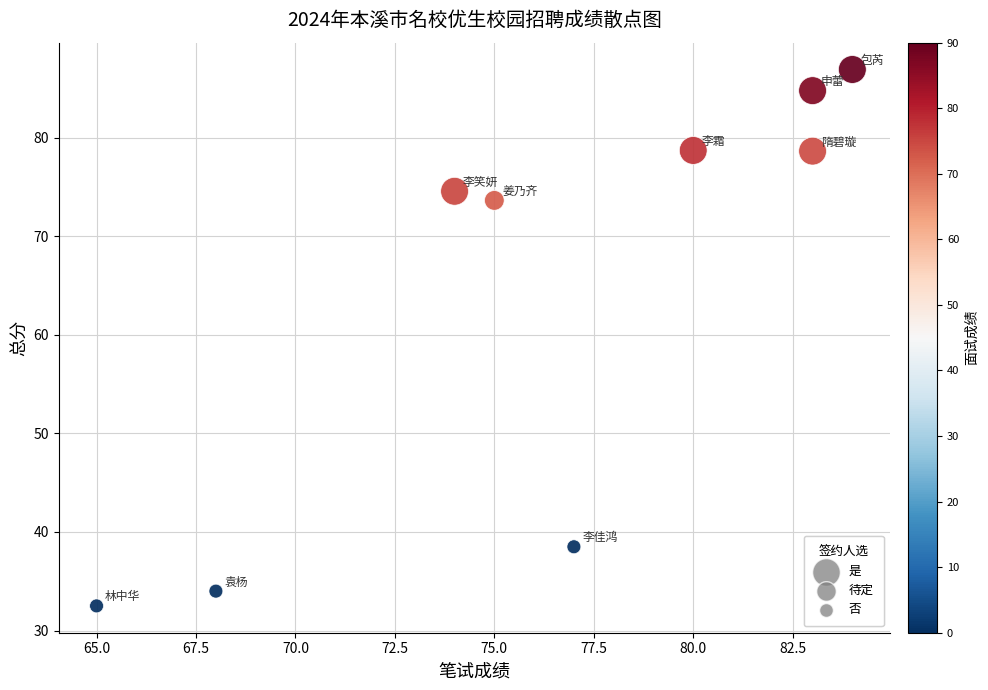

What Y value in the scatter plot is closest to 59?

73.6